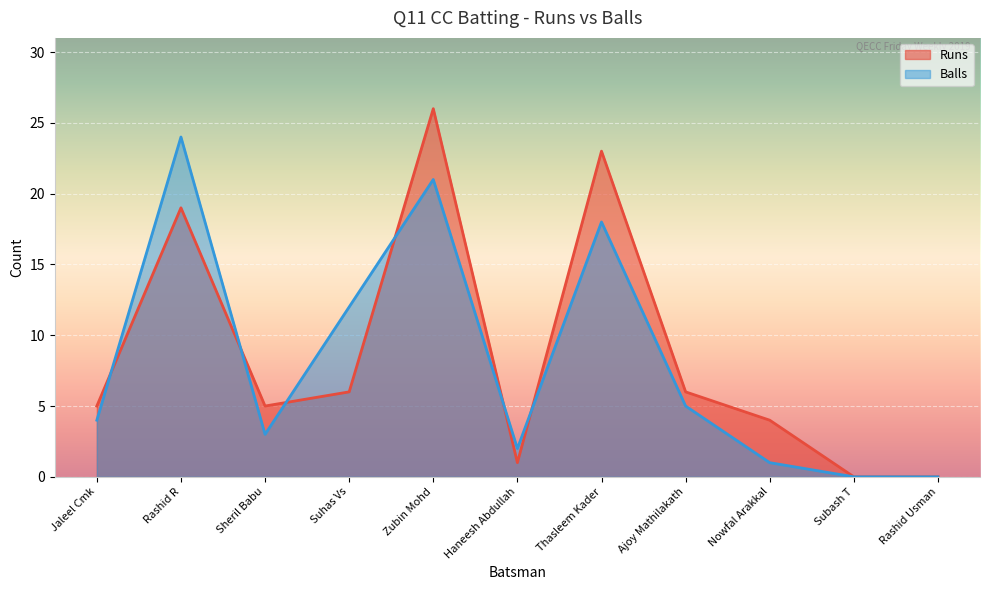

The value of Runs at Nowfal Arakkal is 1. True or false?

False